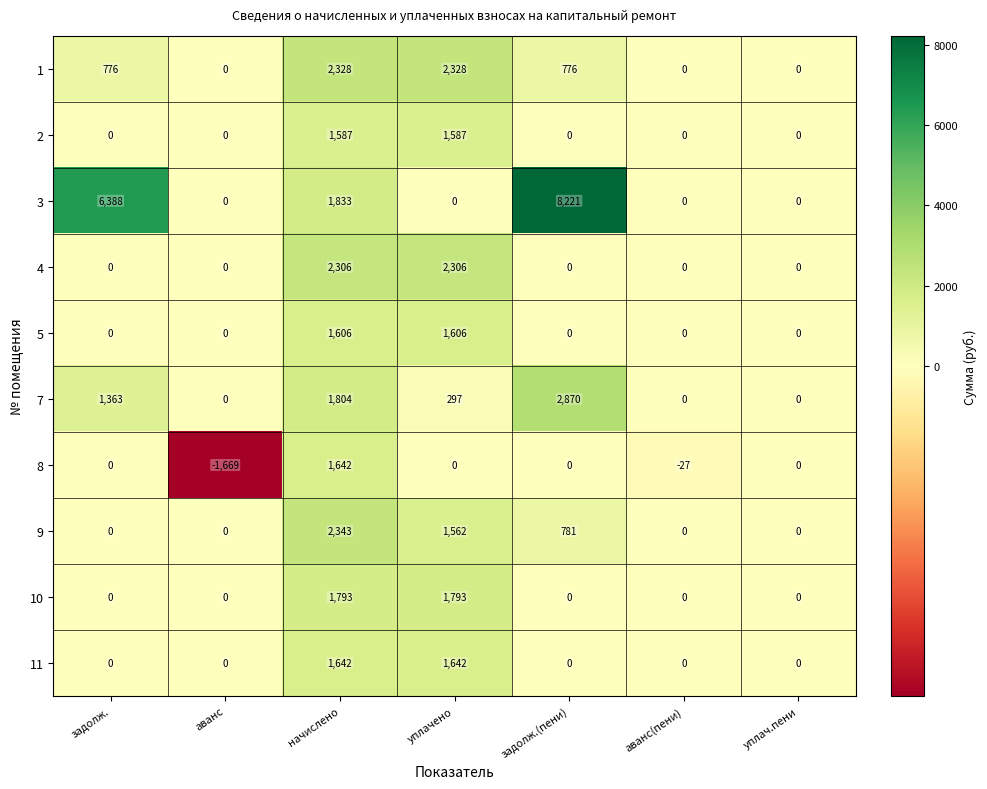

How many data points in 2 are above 0?

2